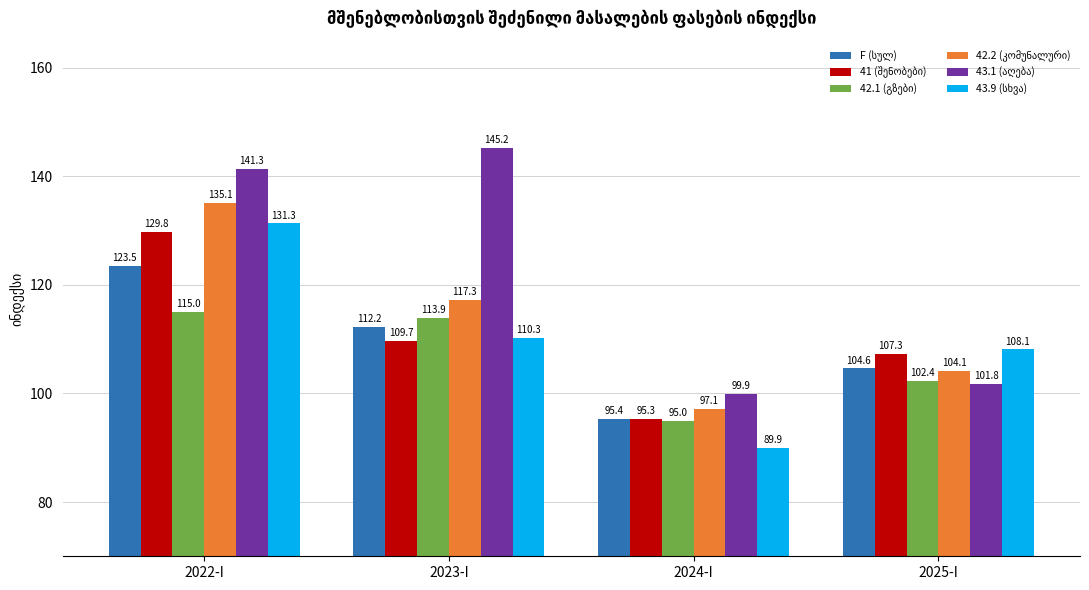

What is the total value across all series at 2023-I?

708.6